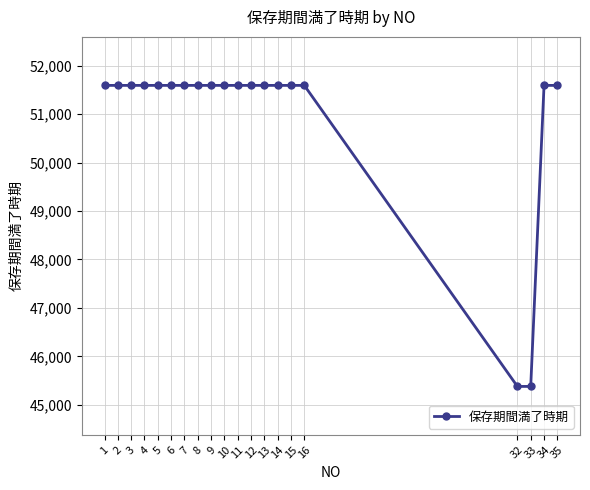

Reading left to right, transcribe all the data shown in this chart.

51591	51591	51591	51591	51591	51591	51591	51591	51591	51591	51591	51591	51591	51591	51591	51591	45382	45382	51591	51591